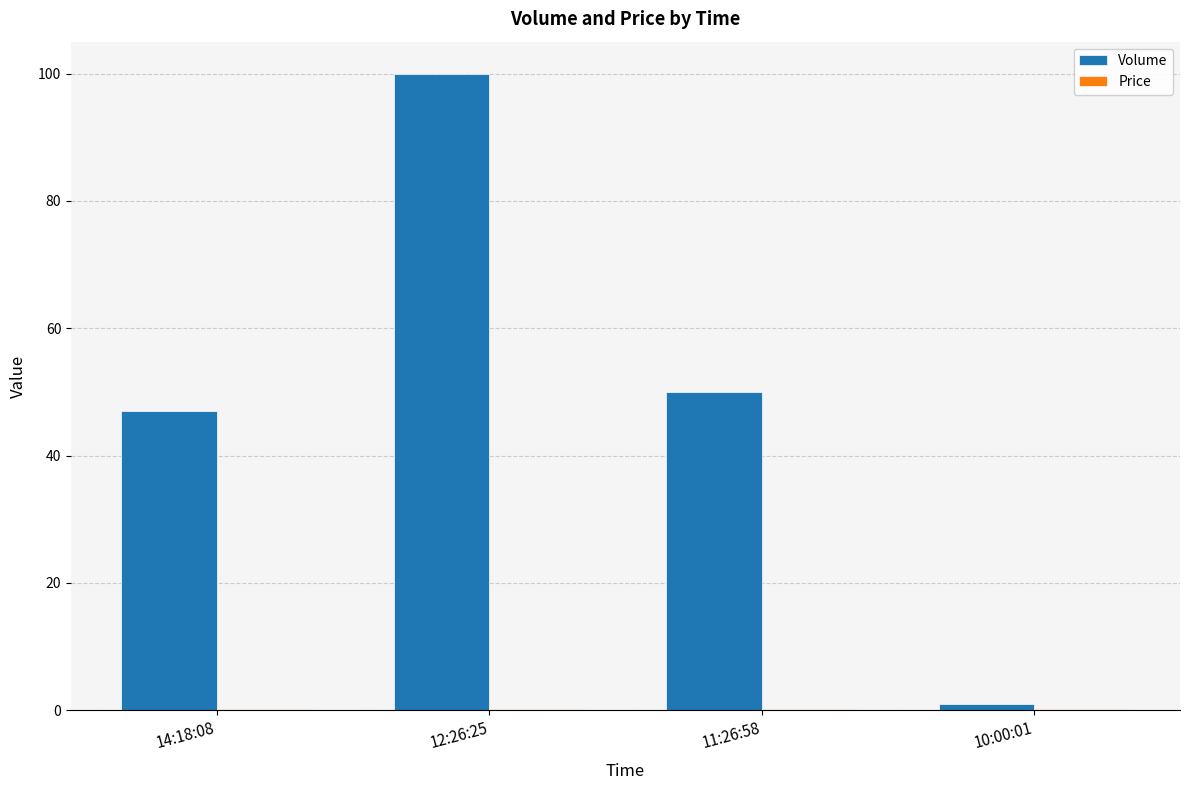

The value of Volume at 11:26:58 is 21.6. True or false?

False